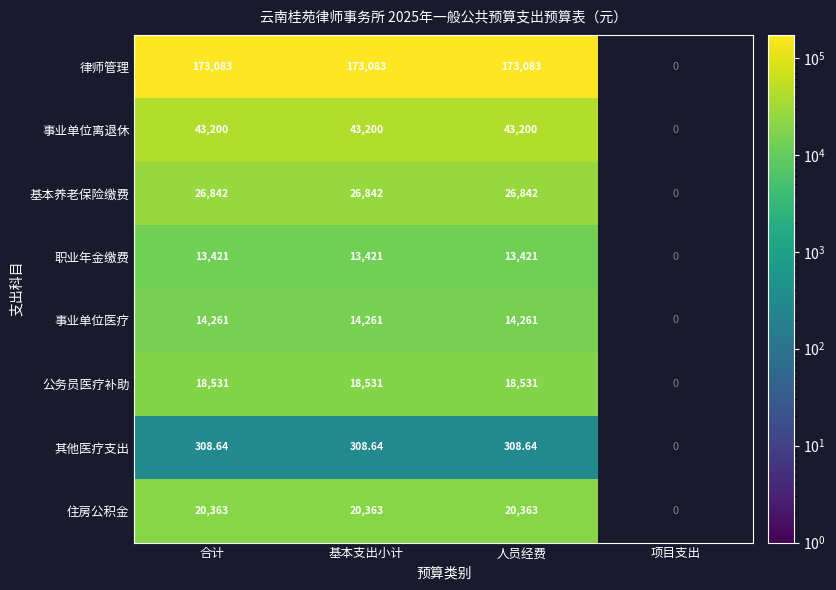

How many data points does each series have?

4